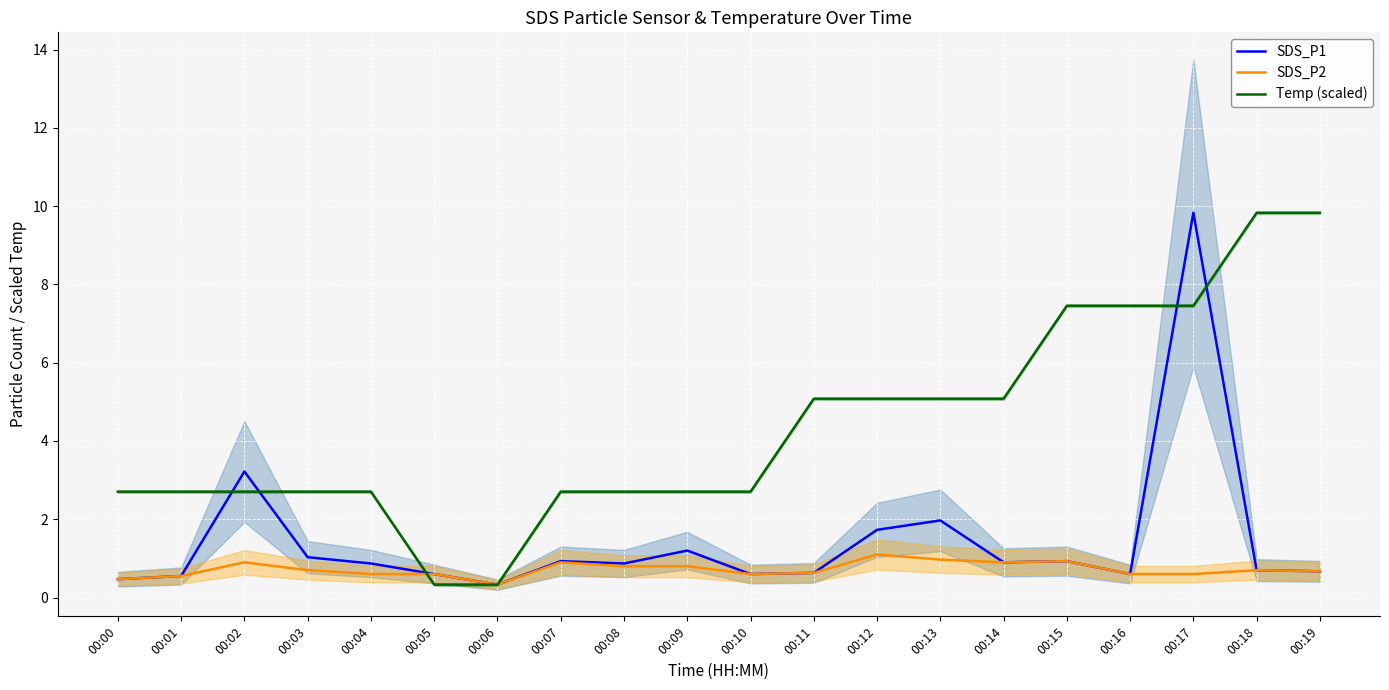

How many lines are shown in the chart?

3